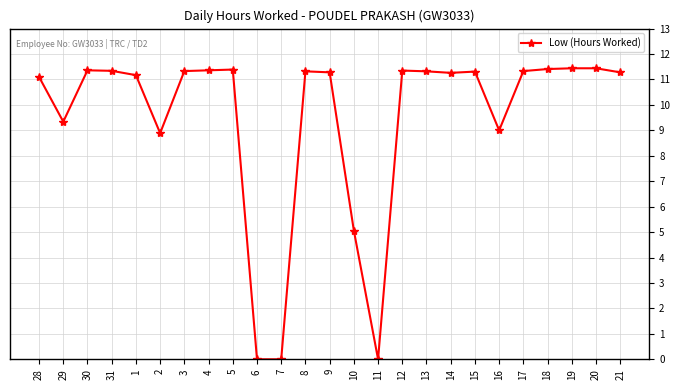

Count the number of data series in this chart.

1